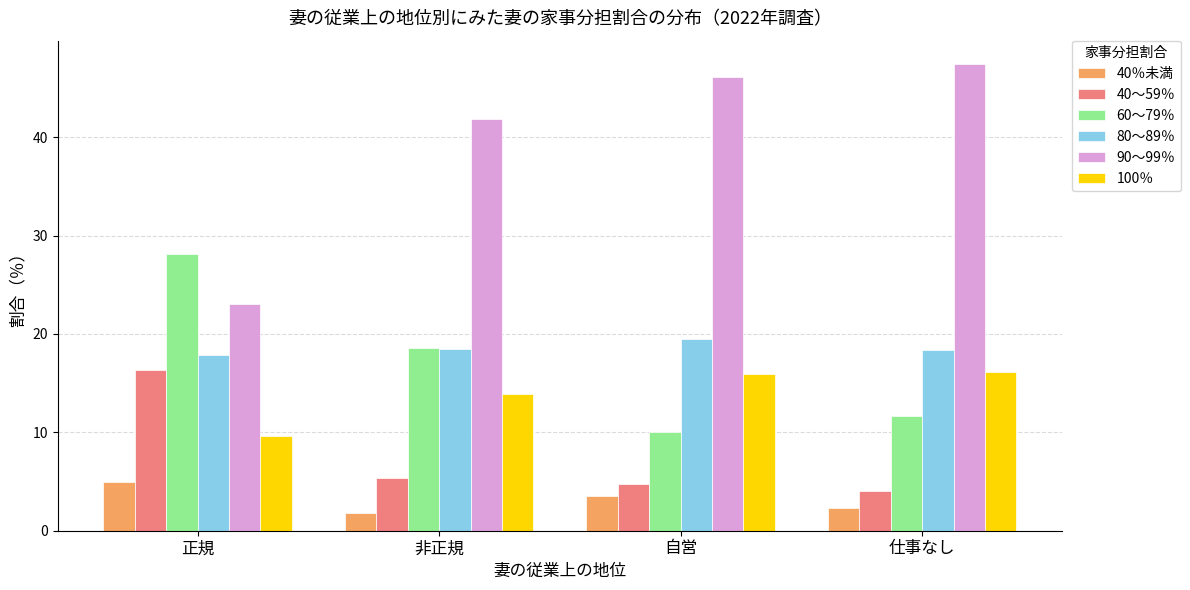

Rank the categories by 40～59％ value from lowest to highest.

仕事なし, 自営, 非正規, 正規